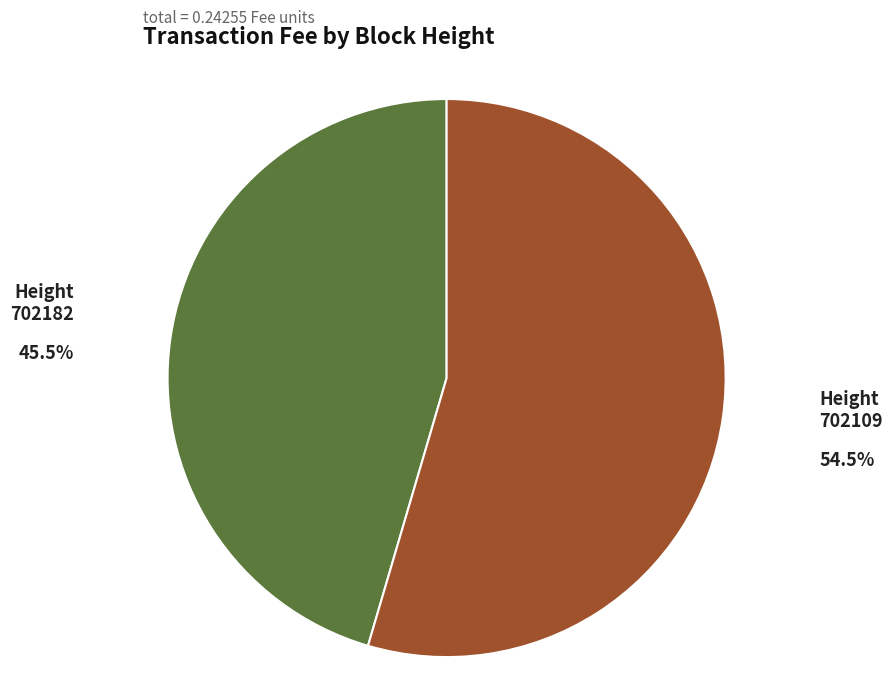

Is there any slice that represents more than half of the pie?

Yes